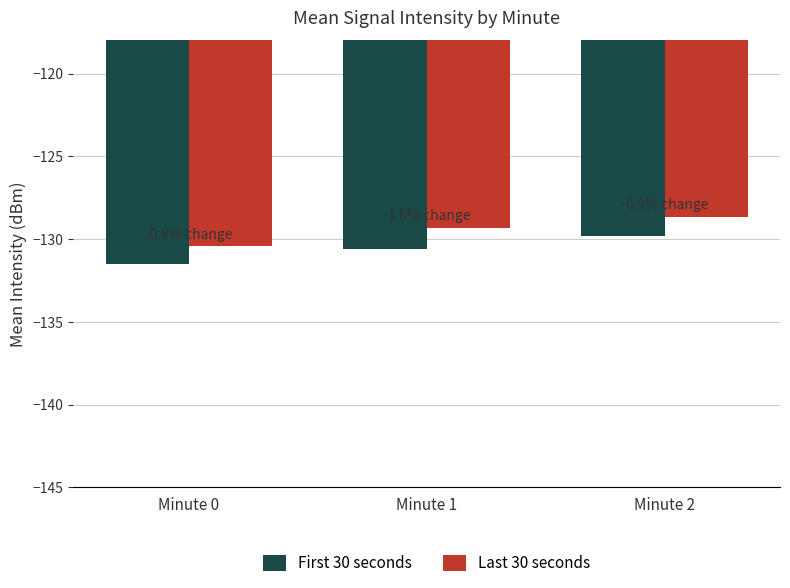

Between Minute 0 and Minute 2, which series saw the biggest shift?

Last 30 seconds